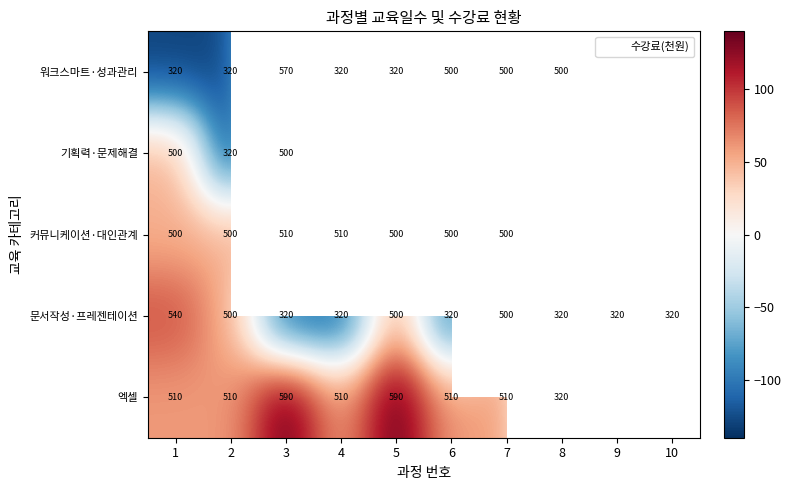

What is the sum of the 문서작성·프레젠테이션 values at 10 and 4?

640